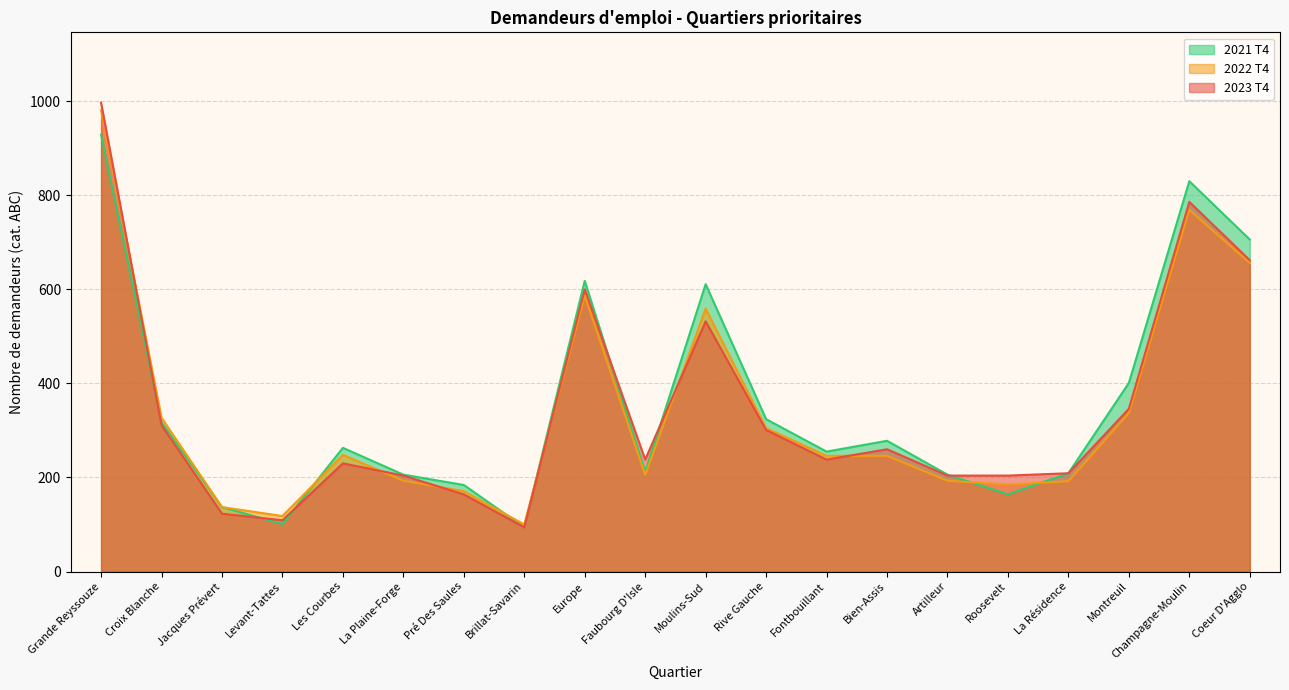

At how many categories does at least one series exceed 282?

8